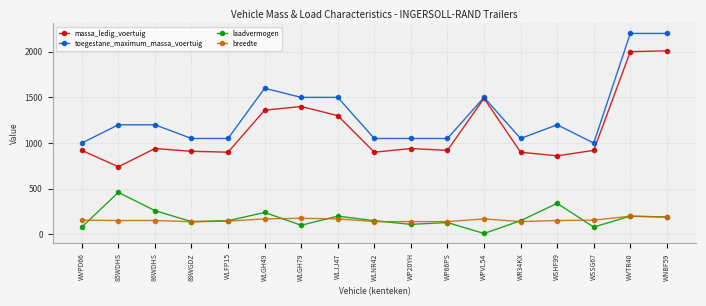

At which category does the chart reach its minimum across all series?

WPVL54